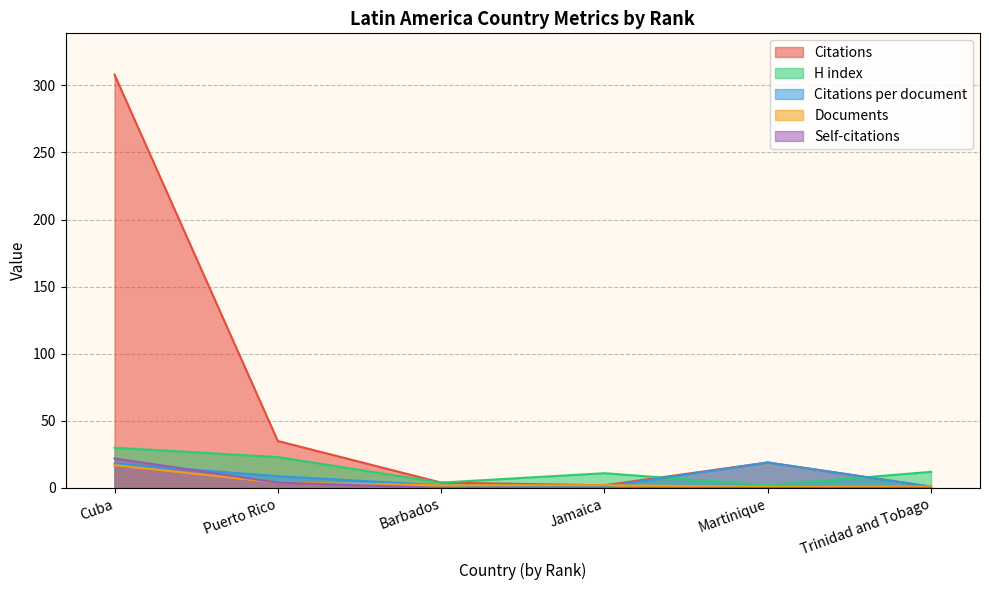

How many lines are shown in the chart?

5